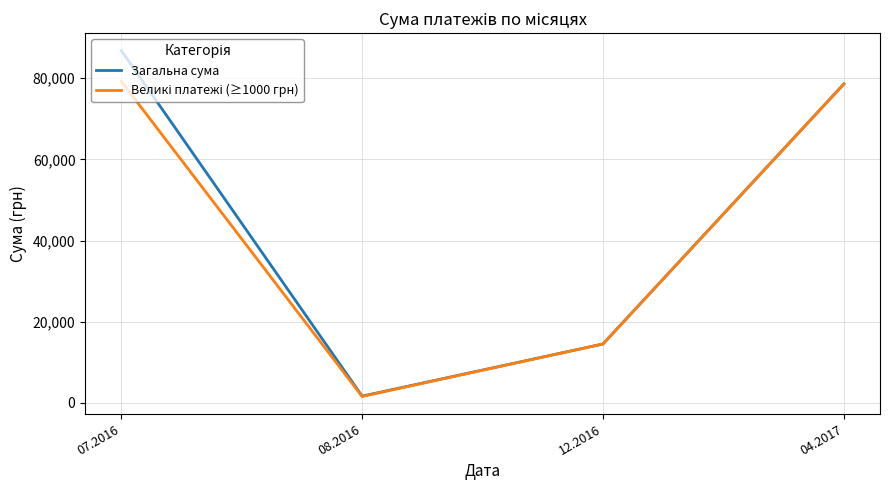

What is the approximate value of Загальна сума at 12.2016?

14530.0